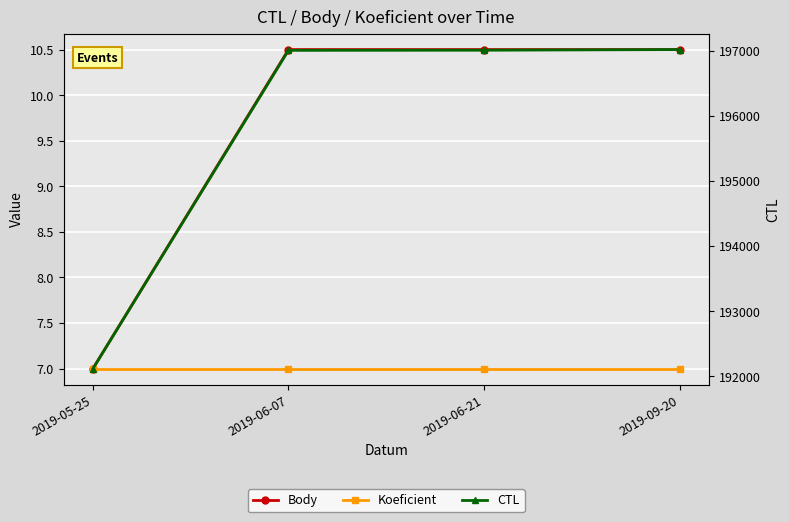

Does the chart display data point markers on the line(s)?

Yes